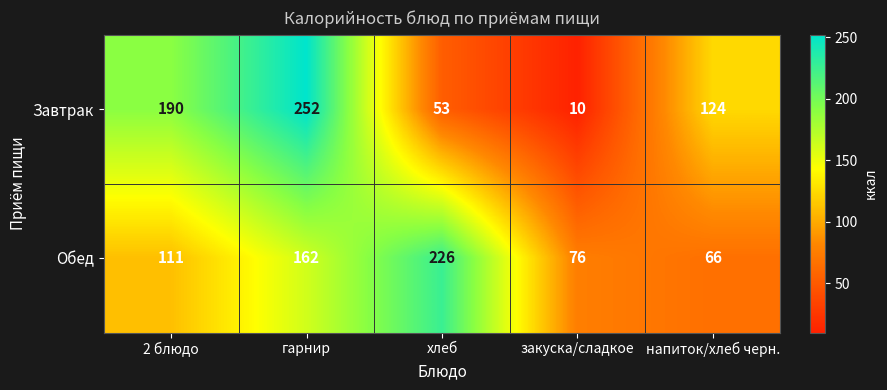

Which series changed the most between 2 блюдо and закуска/сладкое?

Завтрак